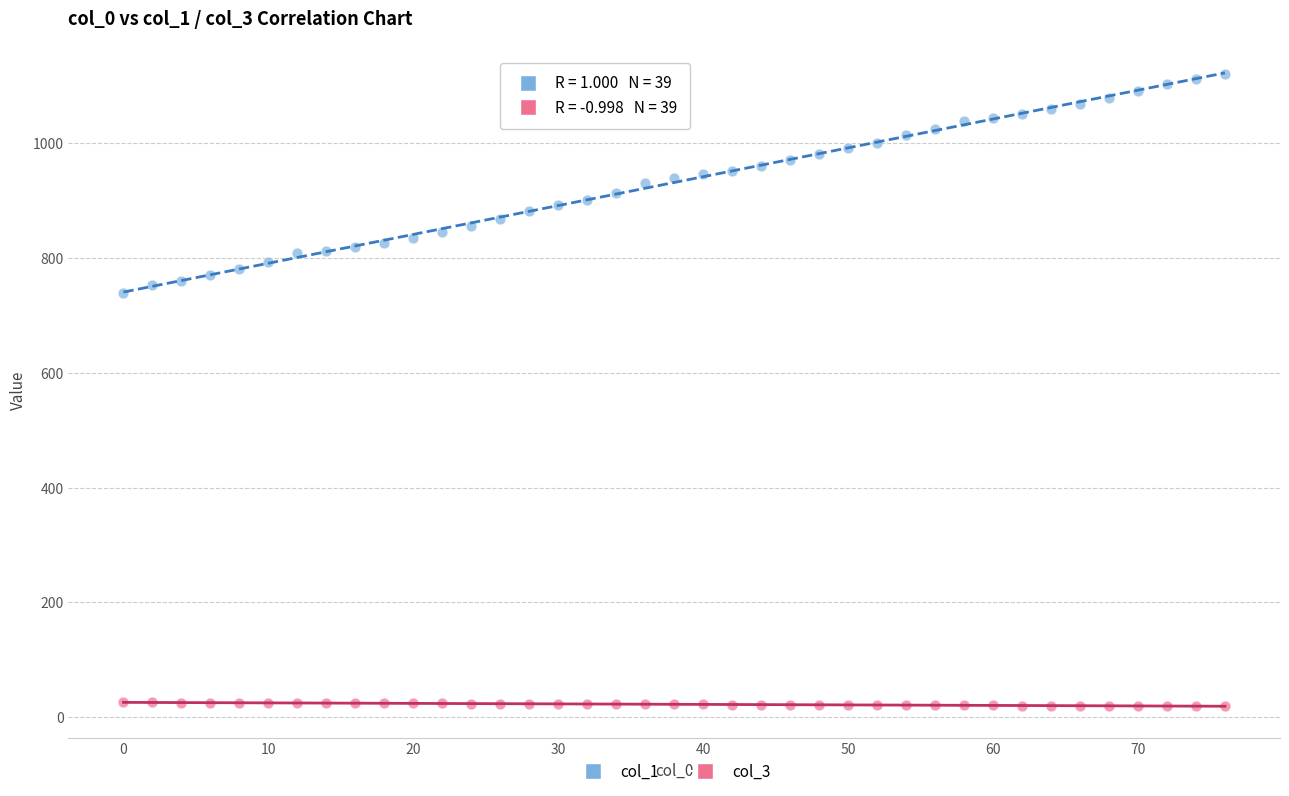

Across all series, what Y value is closest to 570?

740.0